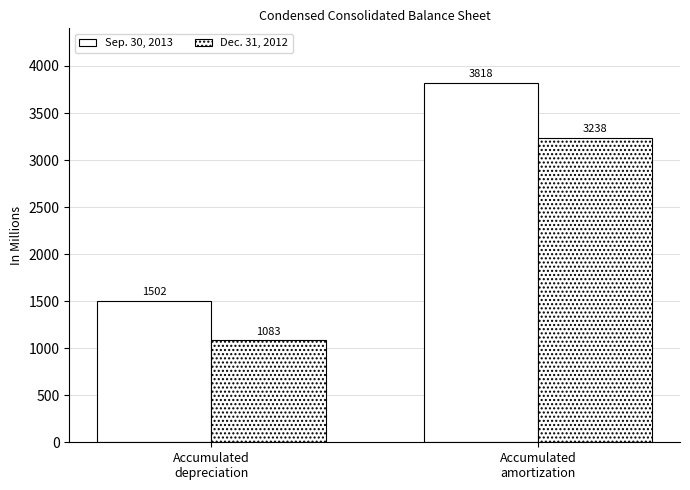

What position from the right is Accumulated
amortization?

1